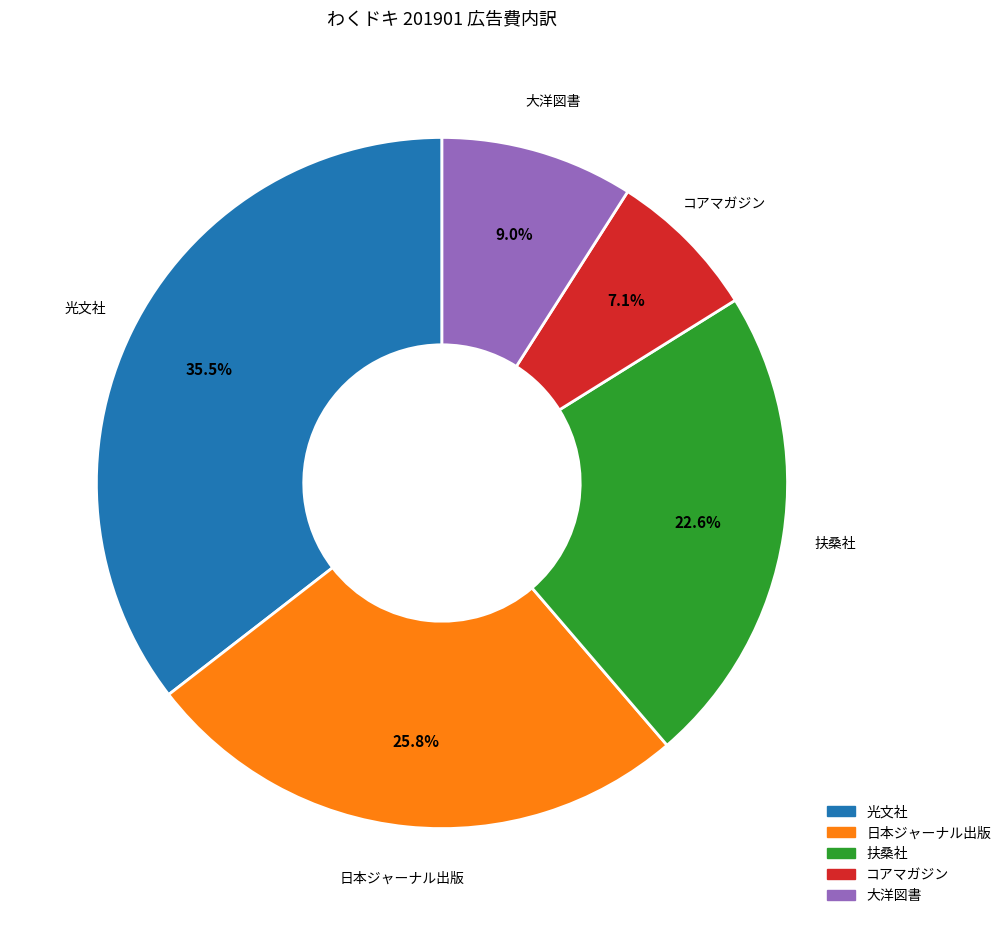

Is it true that 大洋図書 is 9% of the pie?

True